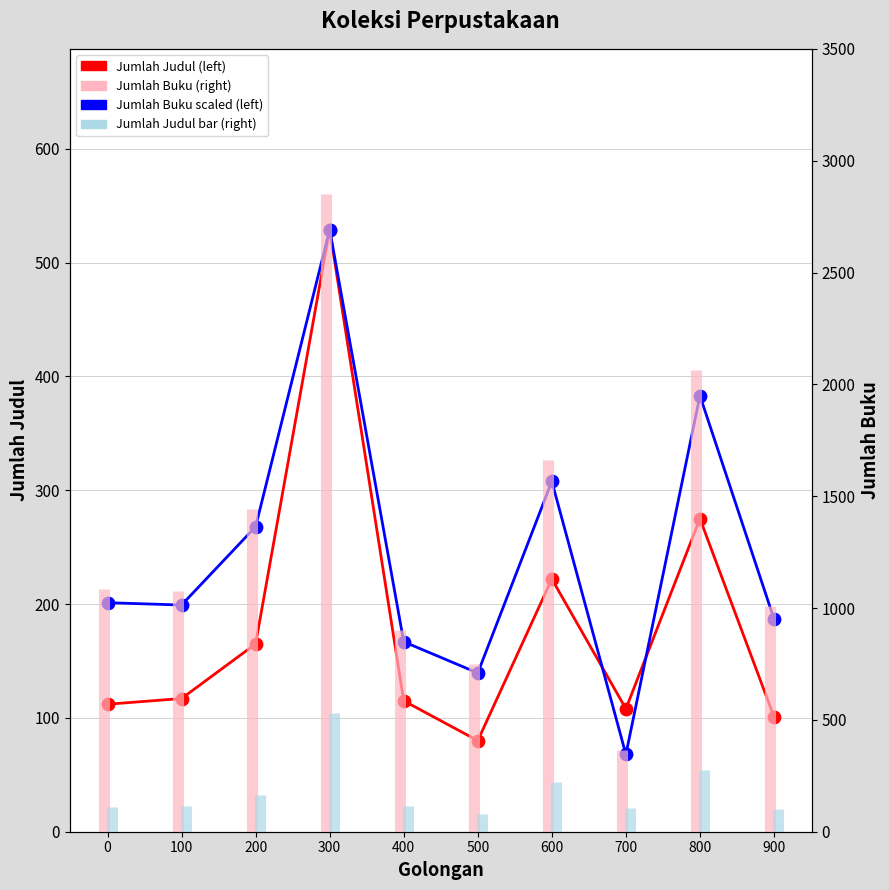

Which series contains the lowest Y value?

Jumlah Buku (left)